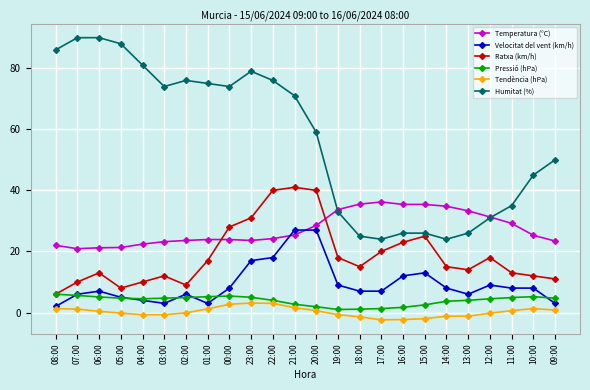

True or false: Temperatura (°C) and Humitat (%) intersect in this chart.

True